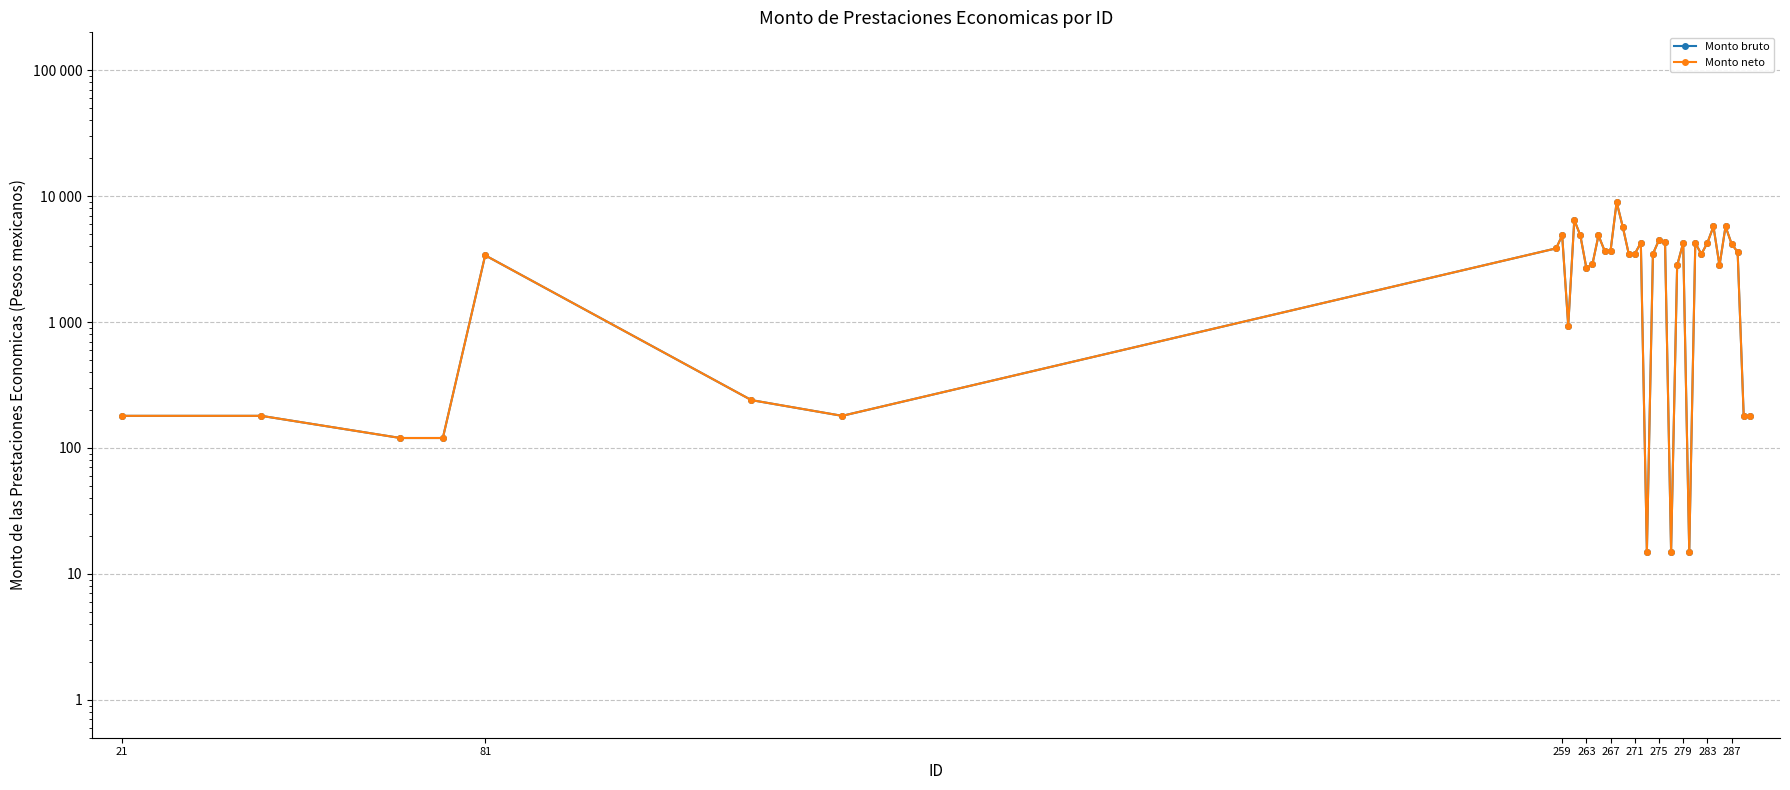

Reading left to right, extract all data points from this chart.

Monto bruto: 180	180	120	120	3389	240	180	3849	4876	935	6482	4876	2684	2884	4876	3696	3696	8970	5740	3482	3482	4260	15	3482	4485	4327	15	2814	4260	15	4260	3460	4260	5748	2814	5748	4177	3599	180	180
Monto neto: 180	180	120	120	3389	240	180	3849	4876	935	6482	4876	2684	2884	4876	3696	3696	8970	5740	3482	3482	4260	15	3482	4485	4327	15	2814	4260	15	4260	3460	4260	5748	2814	5748	4177	3599	180	180